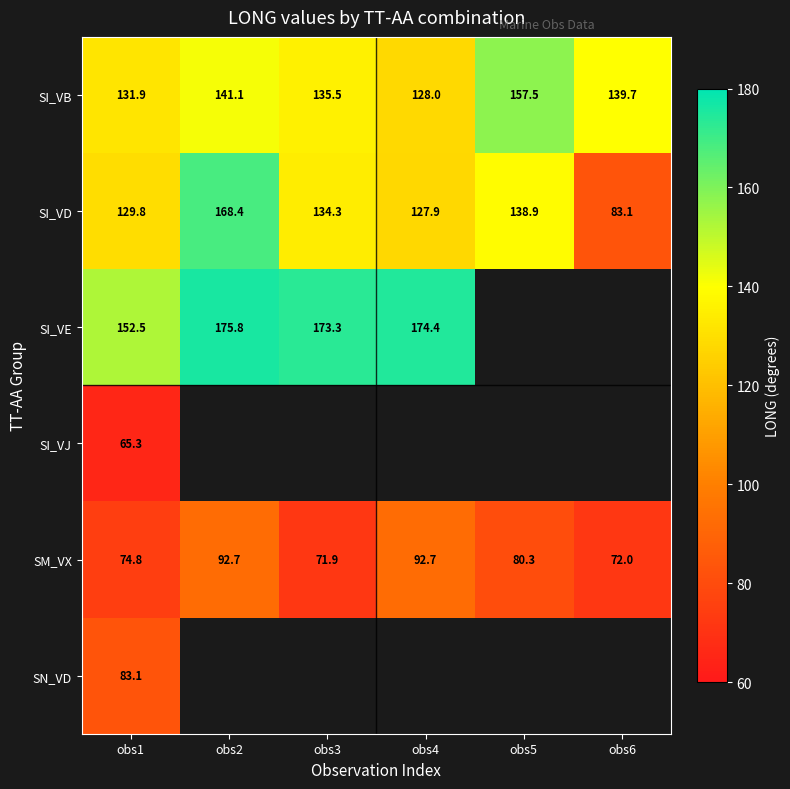

The value of SI_VD at obs2 is 168.4. True or false?

True